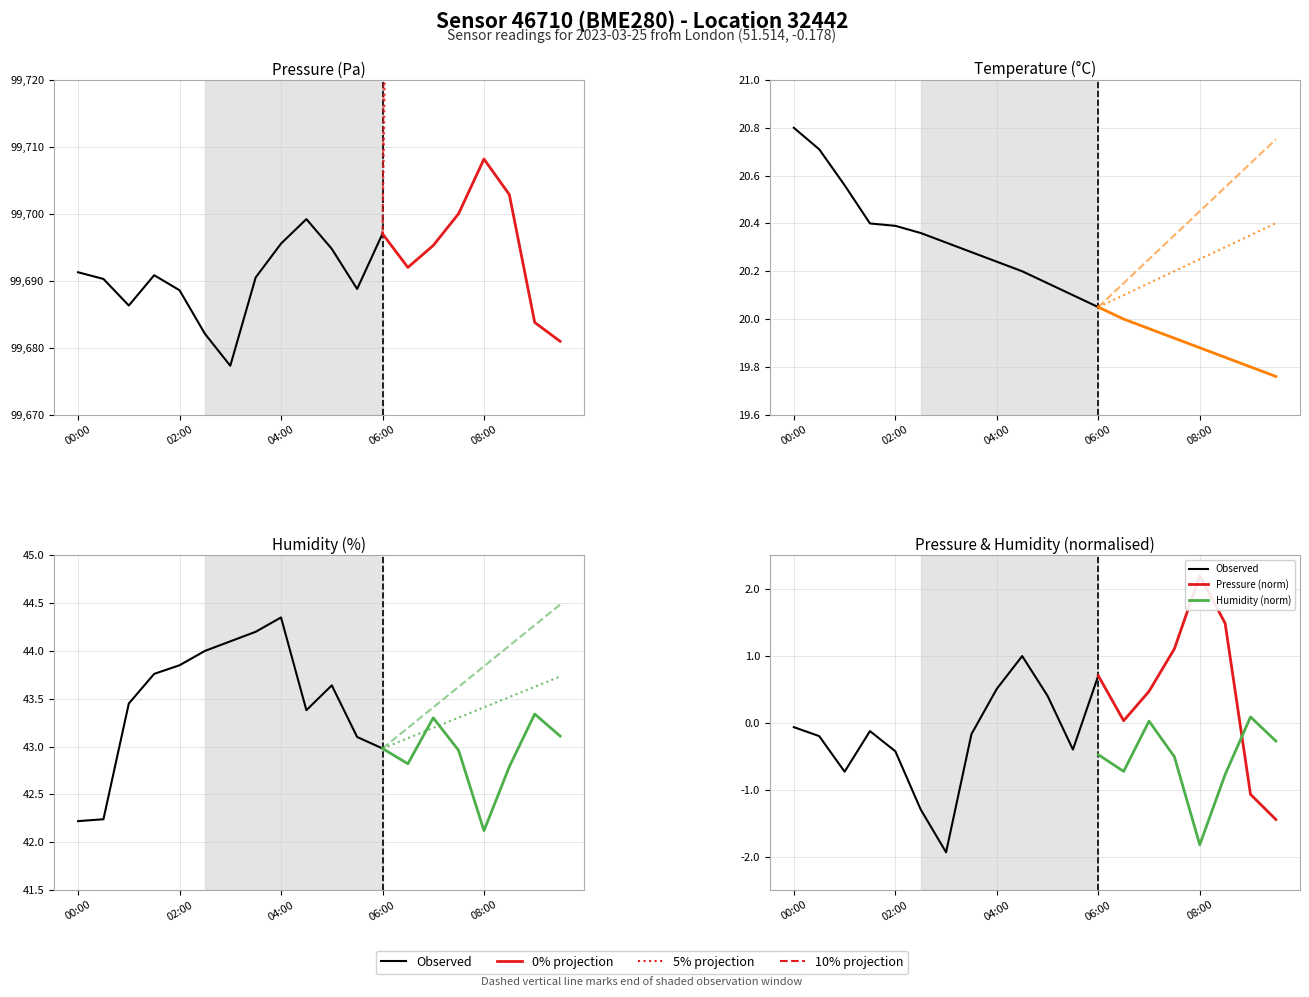

At which label is humidity closest to 43?

06:00